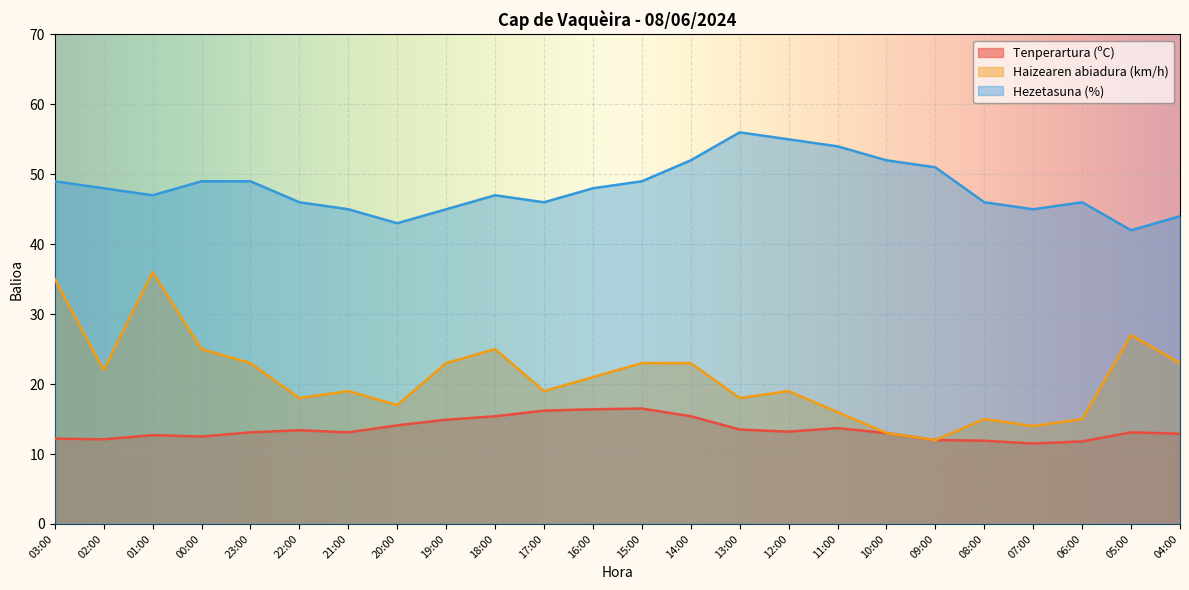

Where is Haizearen abiadura (km/h) nearest to the value 24?

00:00